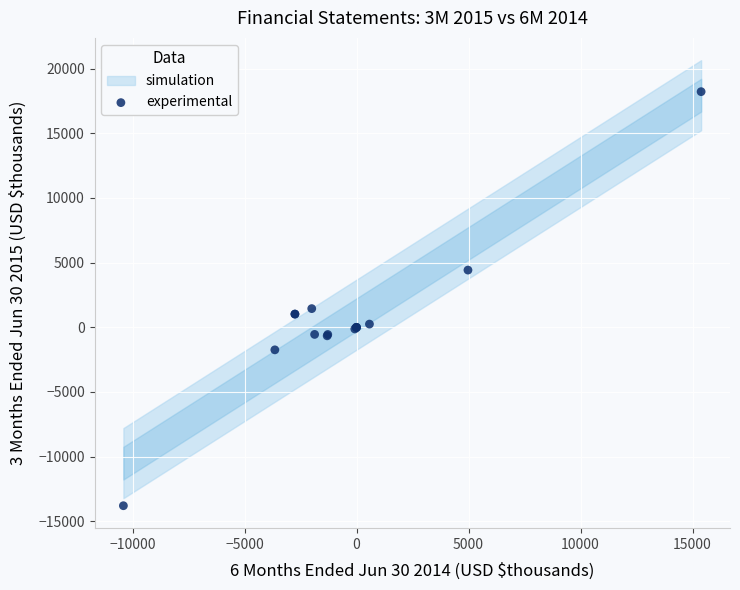

What Y value in the scatter plot is closest to 2211?

1444